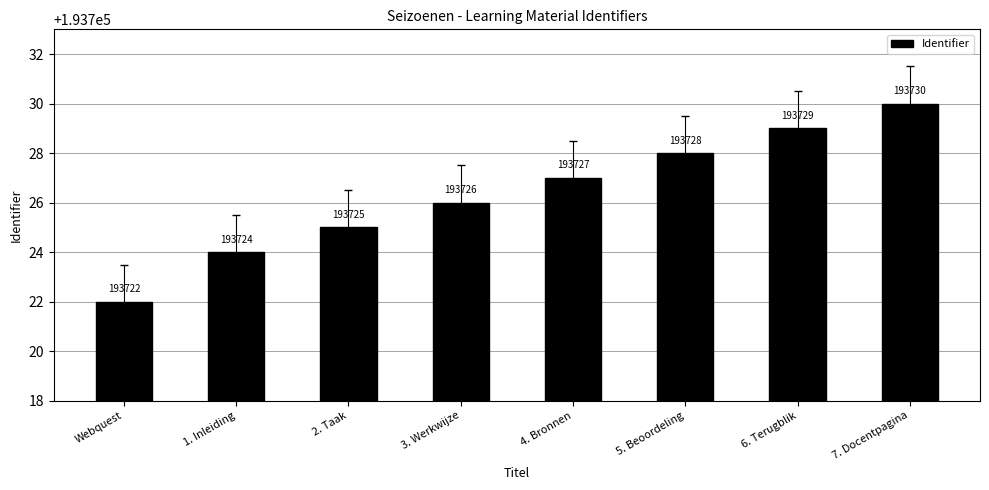

Count the values in the range 193725 to 193729.

5